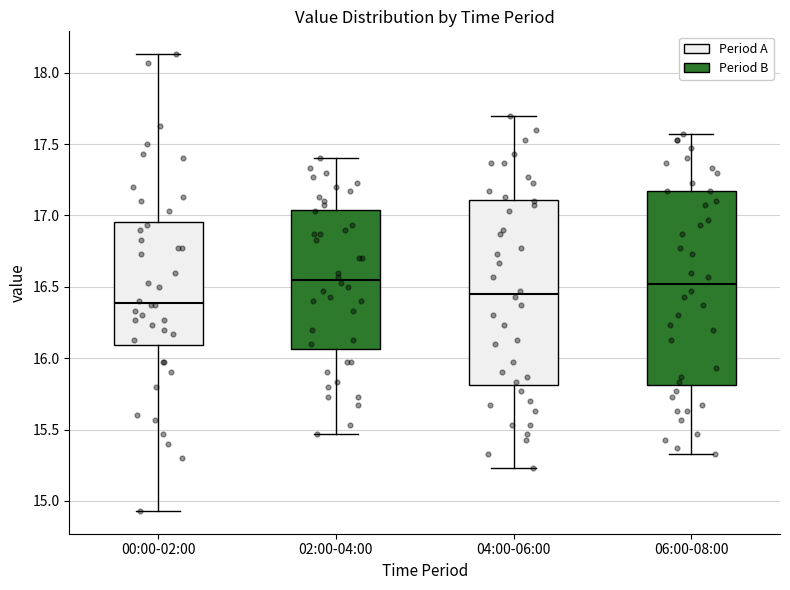

Where is the lower edge of the box for 06:00-08:00 on the y-axis? The values are not printed on the chart, so give them approximately, as read against the axis.

15.80